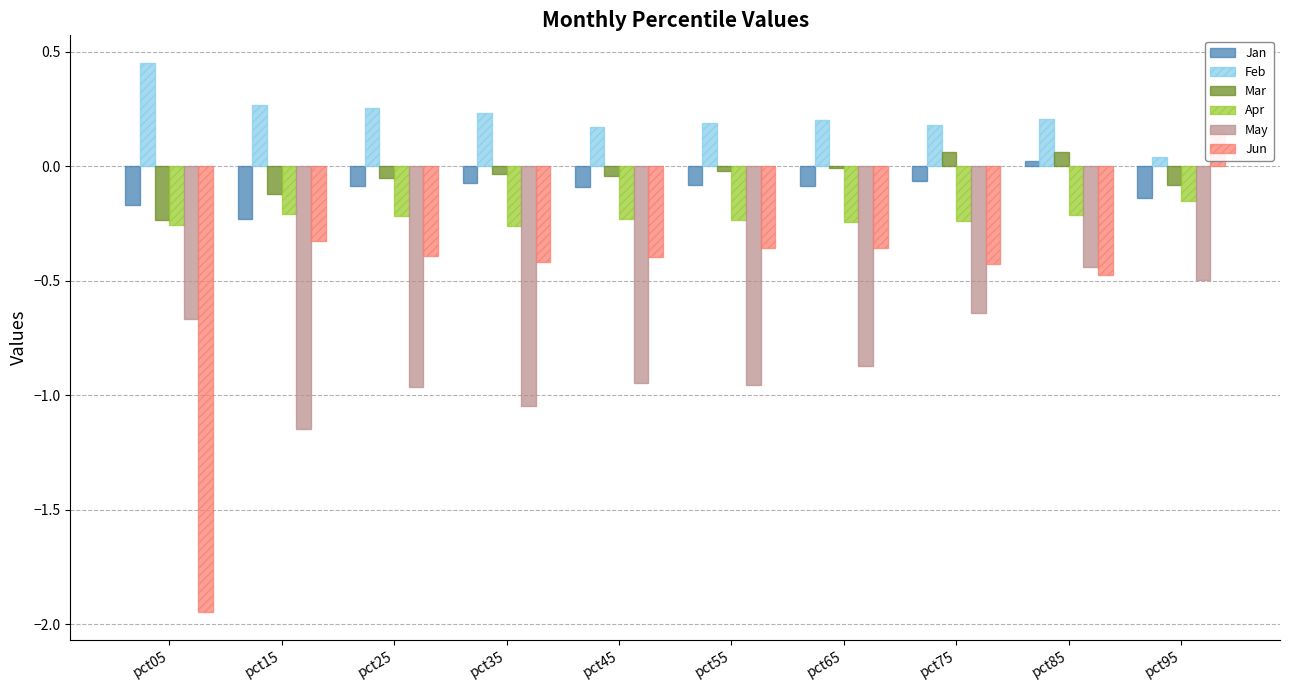

Reading left to right, what are all the values shown in this chart?

Jan: -0.2	-0.2	-0.1	-0.1	-0.1	-0.1	-0.1	-0.1	0.0	-0.1
Feb: 0.5	0.3	0.3	0.2	0.2	0.2	0.2	0.2	0.2	0.0
Mar: -0.2	-0.1	-0.1	-0.0	-0.0	-0.0	-0.0	0.1	0.1	-0.1
Apr: -0.3	-0.2	-0.2	-0.3	-0.2	-0.2	-0.2	-0.2	-0.2	-0.2
May: -0.7	-1.1	-1.0	-1.0	-0.9	-1.0	-0.9	-0.6	-0.4	-0.5
Jun: -1.9	-0.3	-0.4	-0.4	-0.4	-0.4	-0.4	-0.4	-0.5	0.2